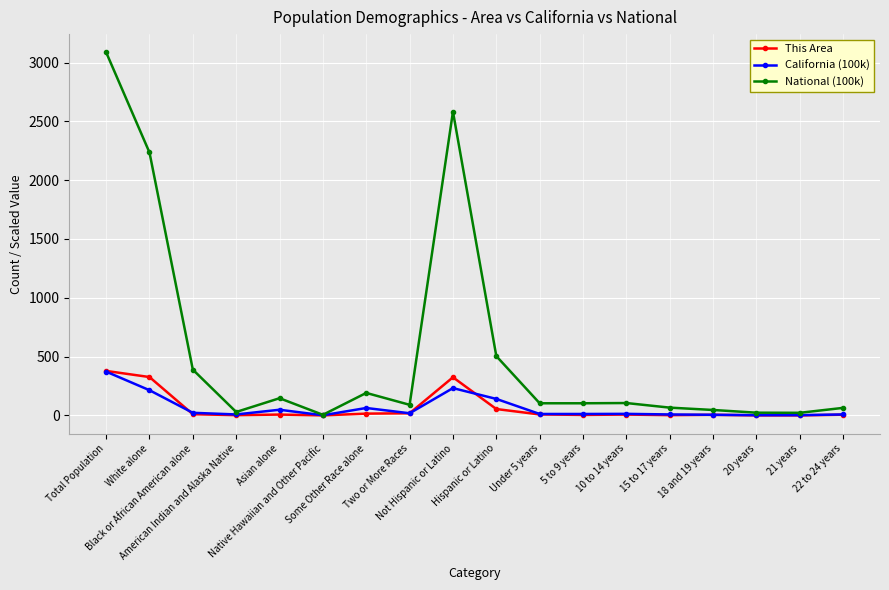

True or false: California (100k) has more than 1 points higher than both neighbors.

True